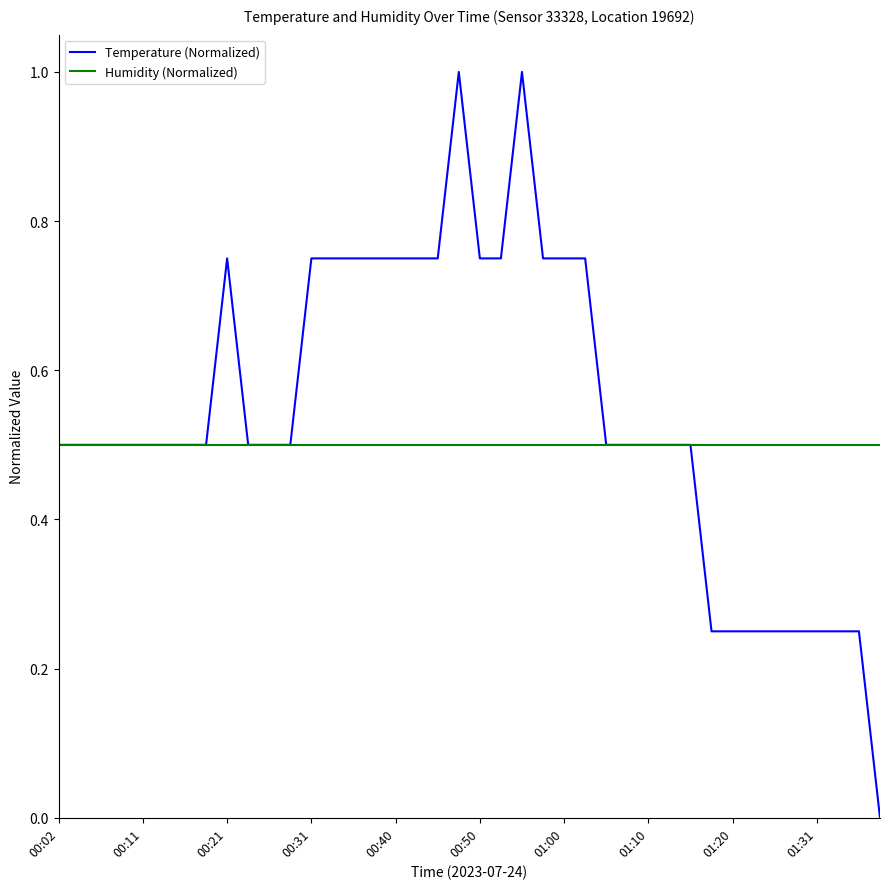

Which series has the largest total across all categories?

Temperature (Normalized)